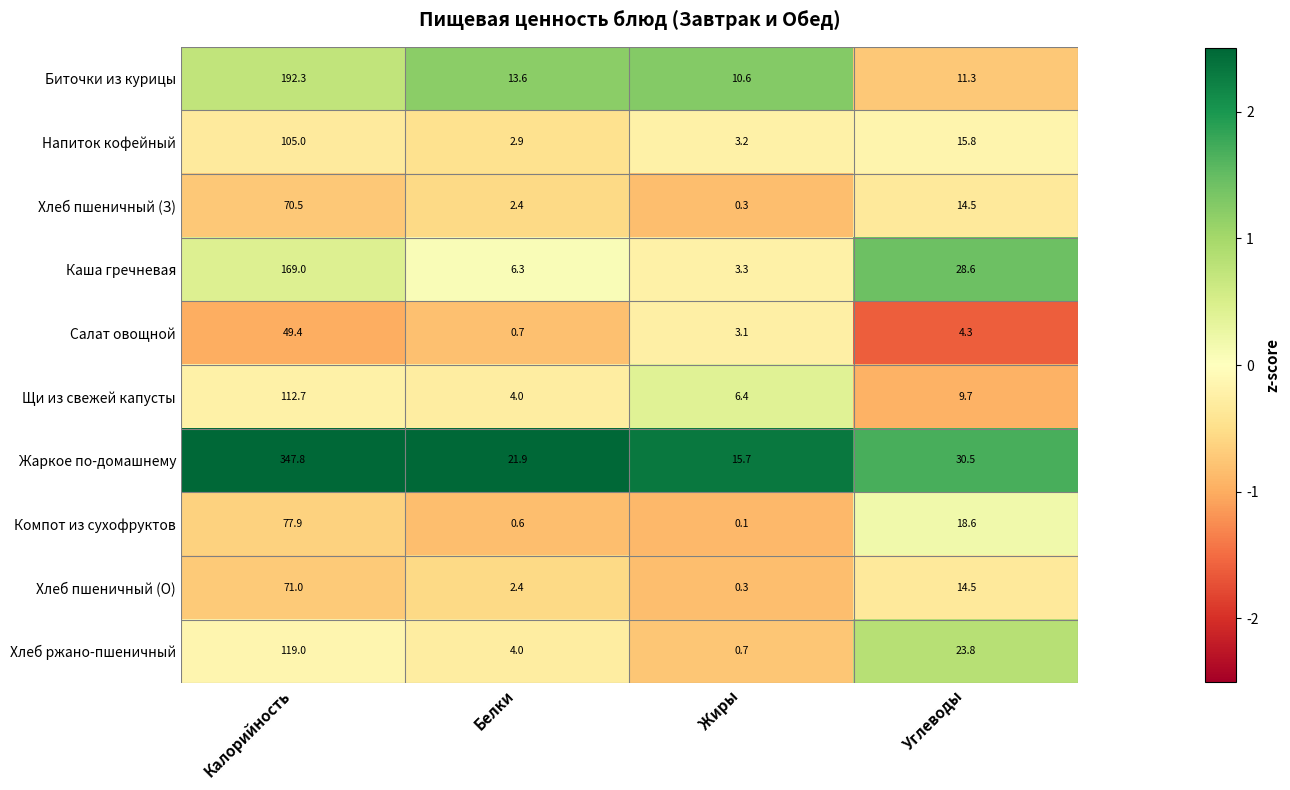

Which series has the largest range (max minus min)?

Жаркое по-домашнему